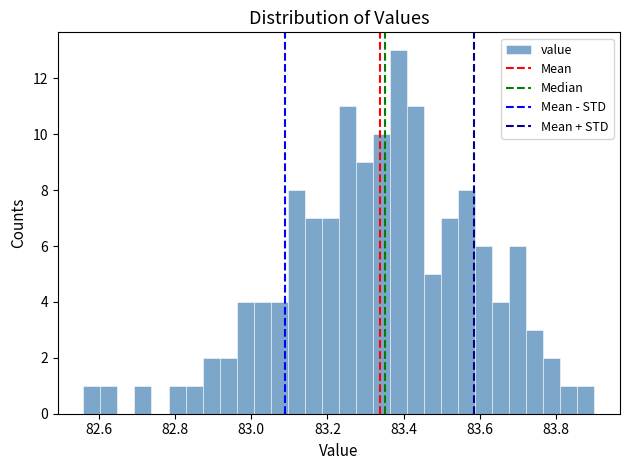

Around what value on the x-axis is the tallest bar? Give the approximate position of its centre, as read against the axis.

83.38